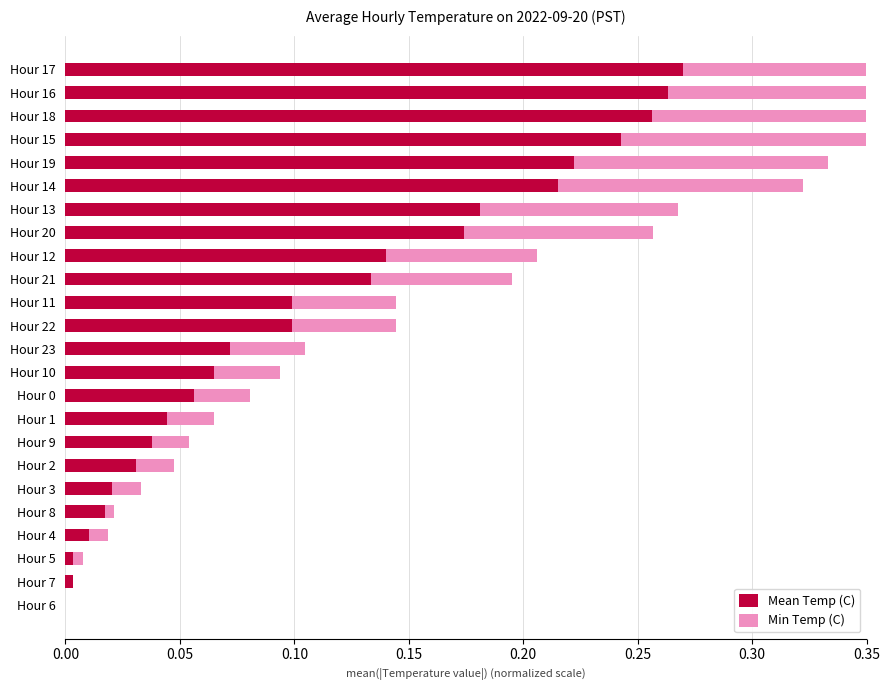

How many groups of bars are there?

24